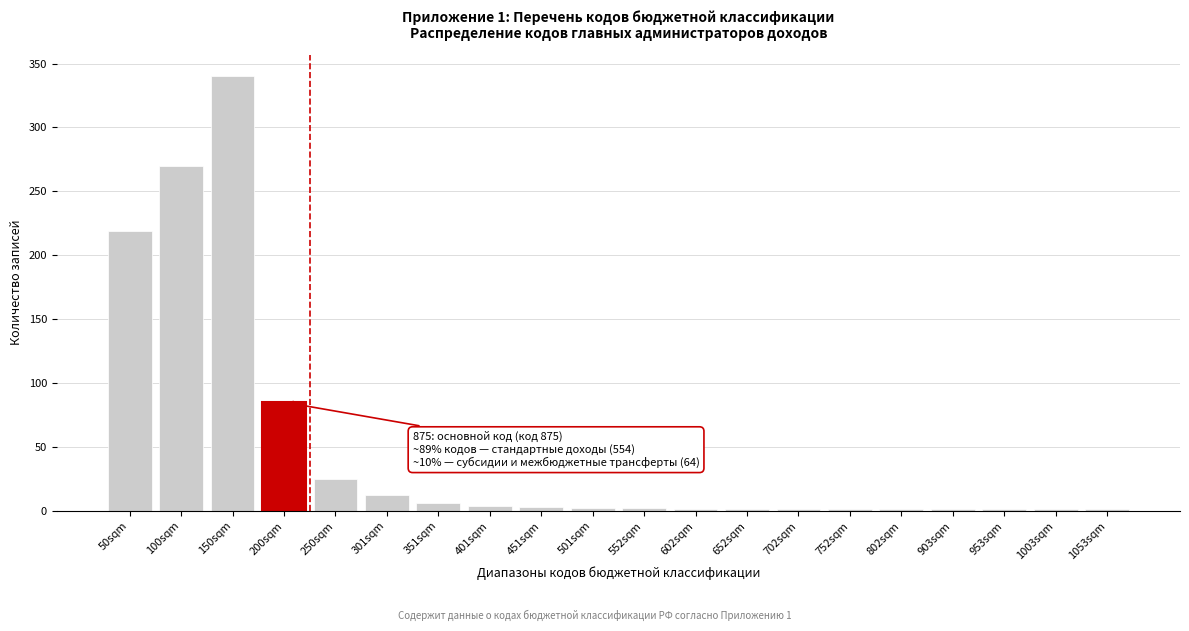

At which label is the value closest to 170?

50sqm